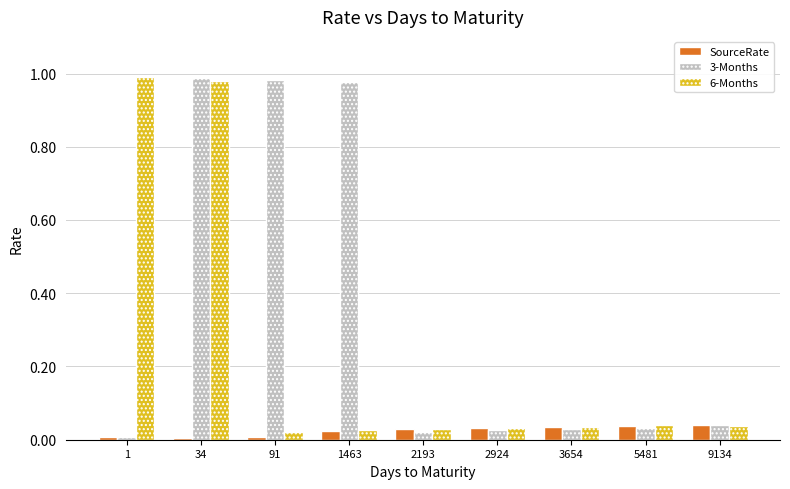

How many groups of bars are there?

9